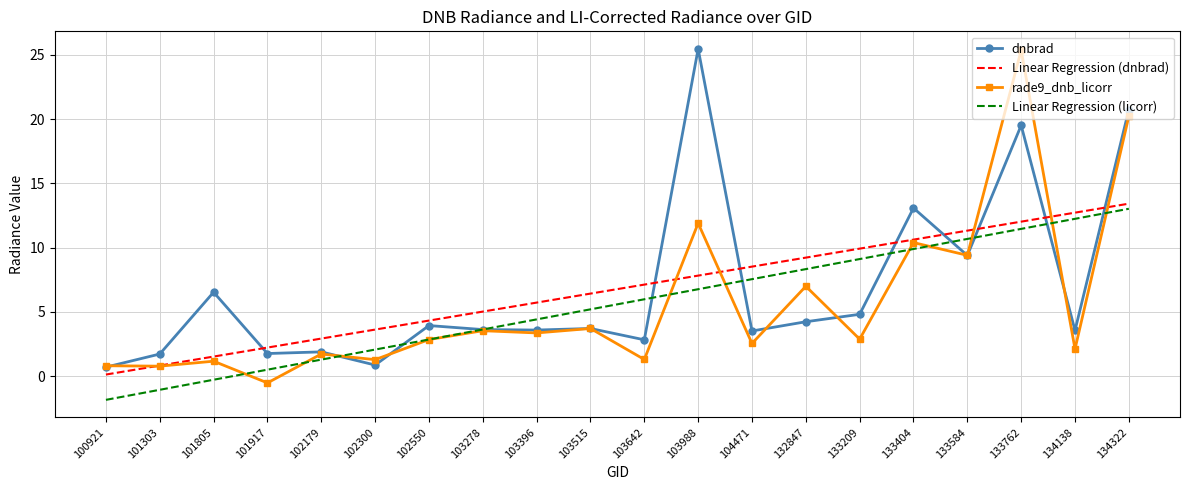

Read the Linear Regression (dnbrad) value at 102179.

2.9